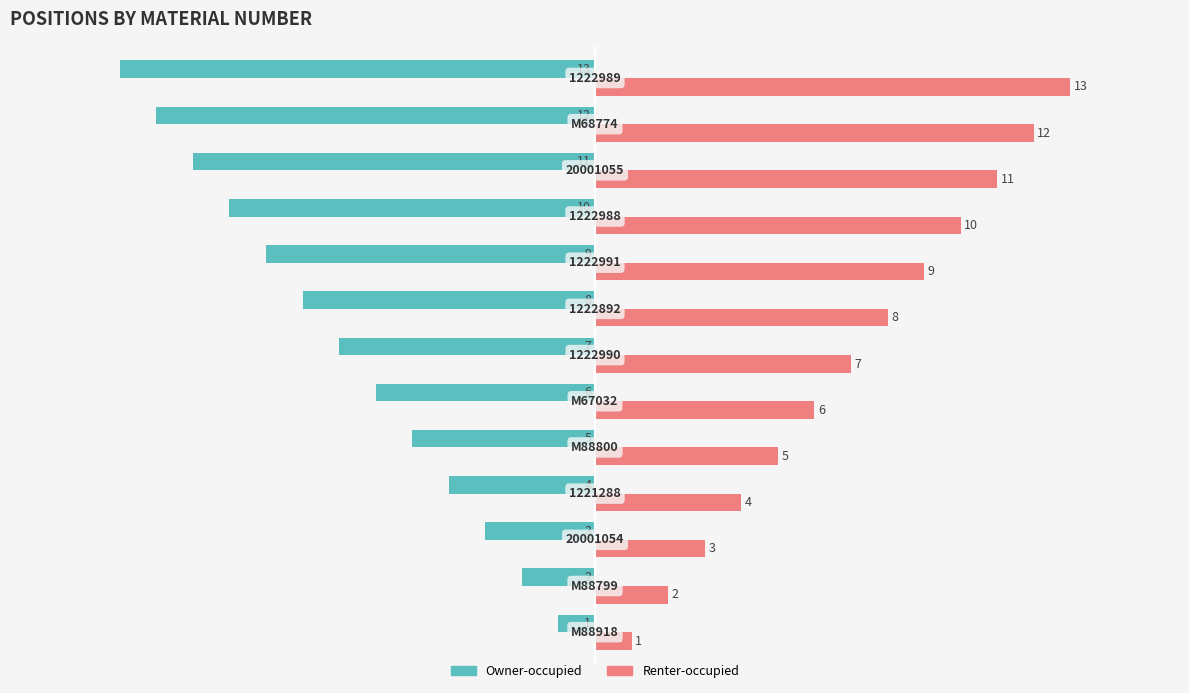

What is the average value of the Owner-occupied series?

-7